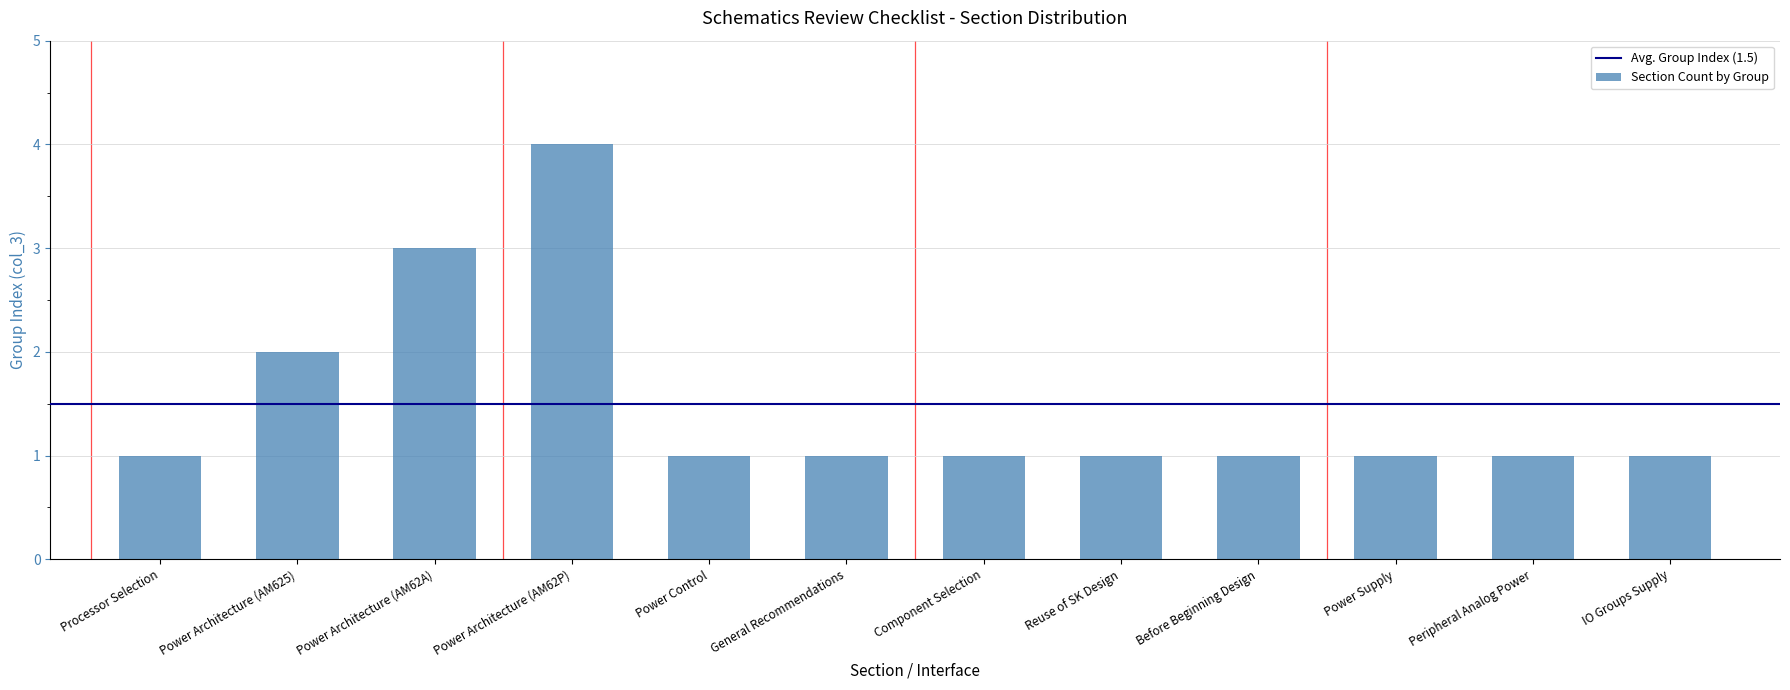

Are the bars grouped side by side (vs. stacked)?

No